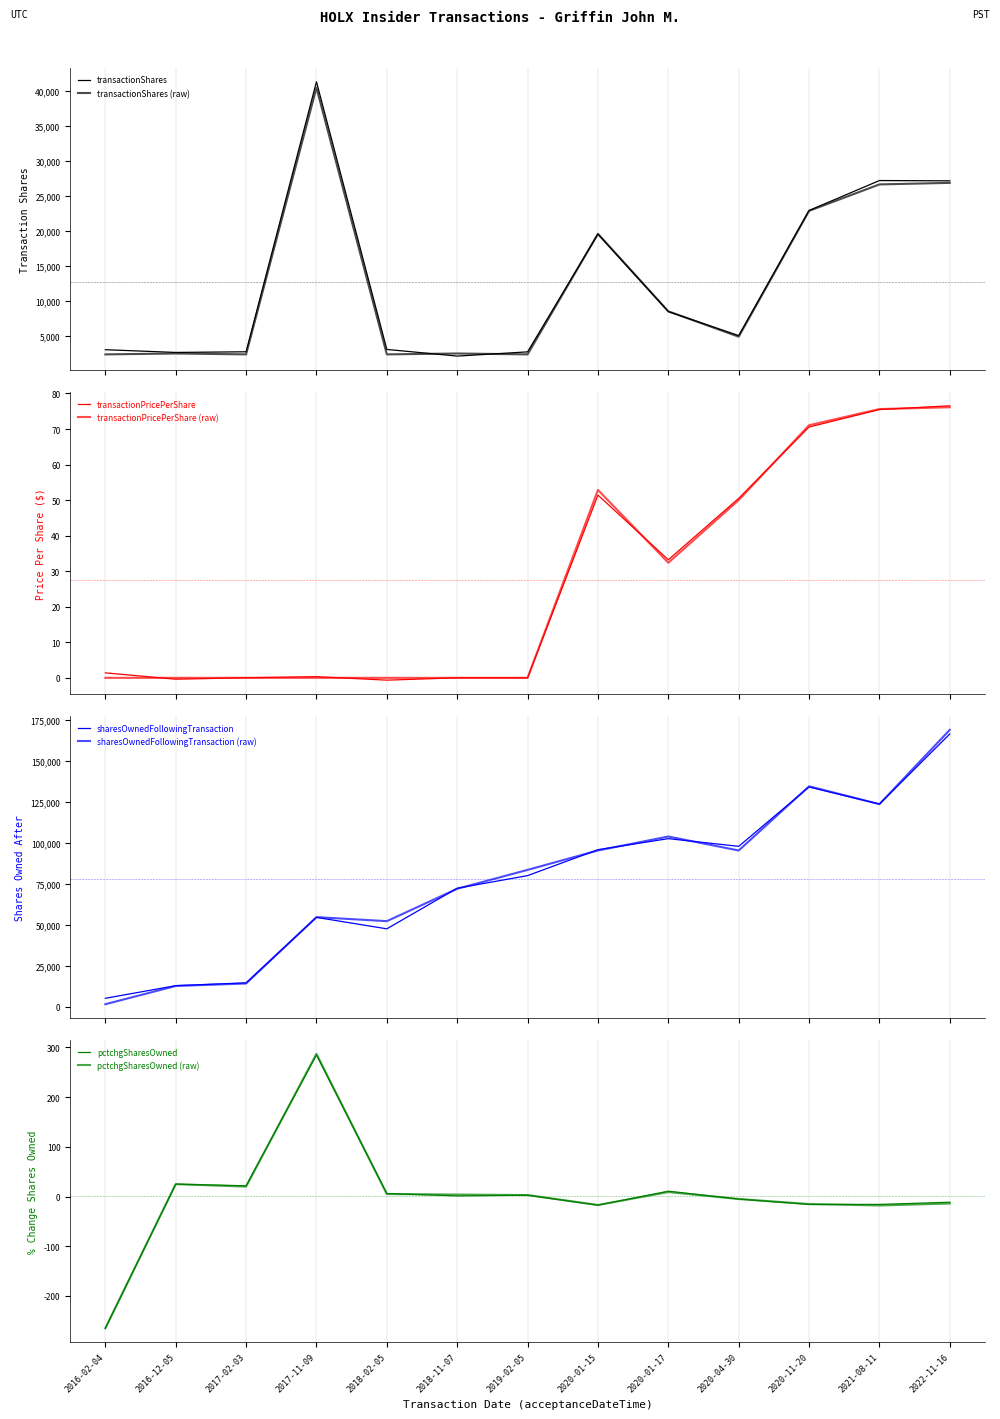

True or false: transactionShares has more than 2 interior local peaks.

True